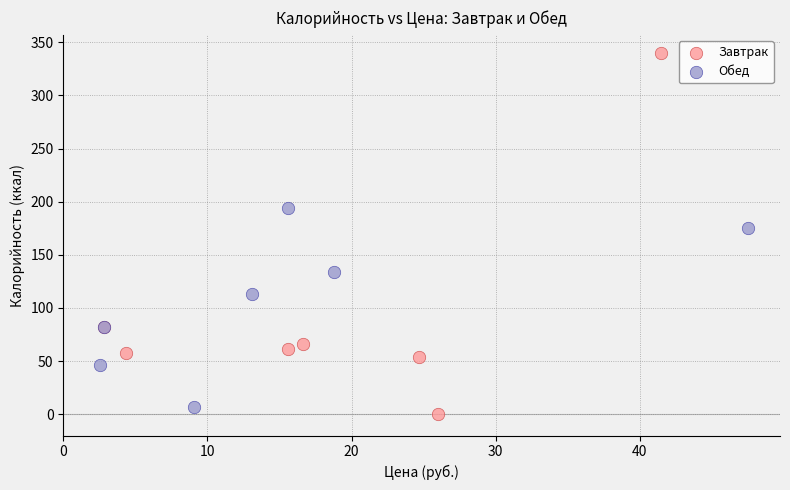

Which series reaches the maximum Y coordinate?

Завтрак